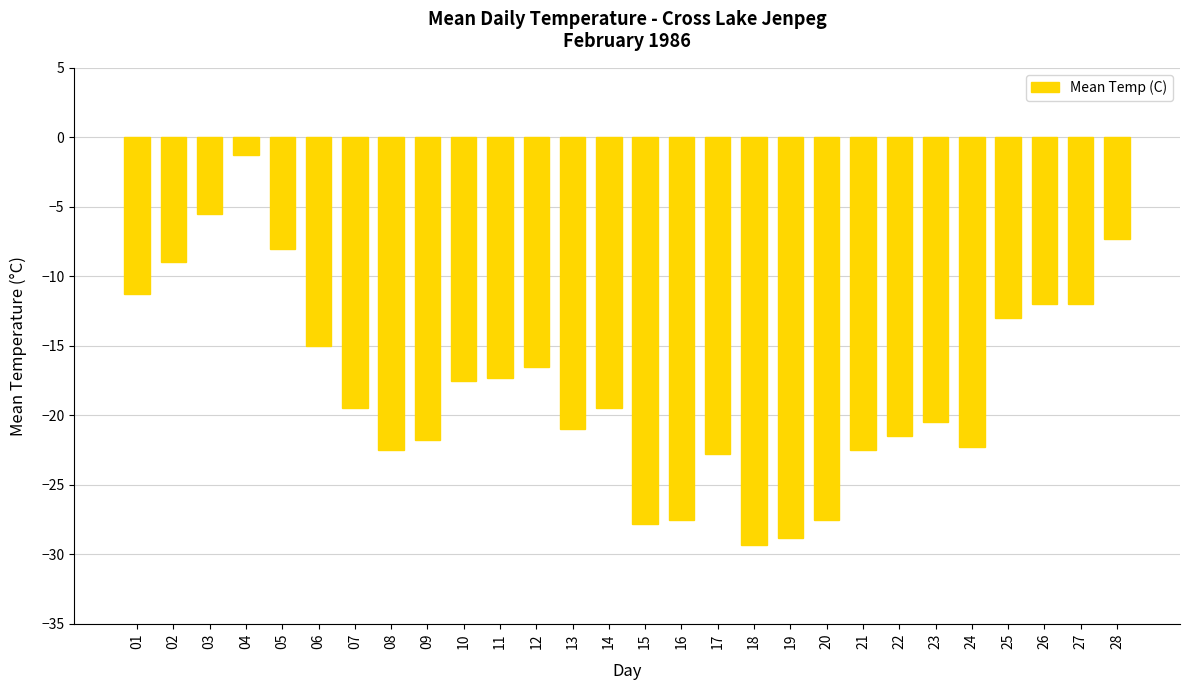

The value at 28 is -7.3. True or false?

True